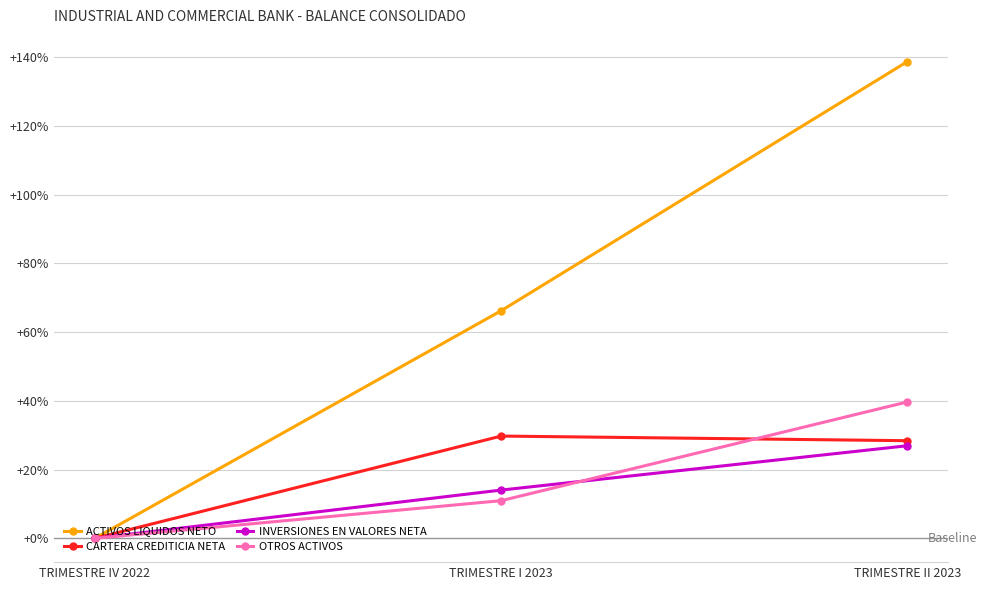

Is it true that CARTERA CREDITICIA NETA equals 14.0 at TRIMESTRE II 2023?

False